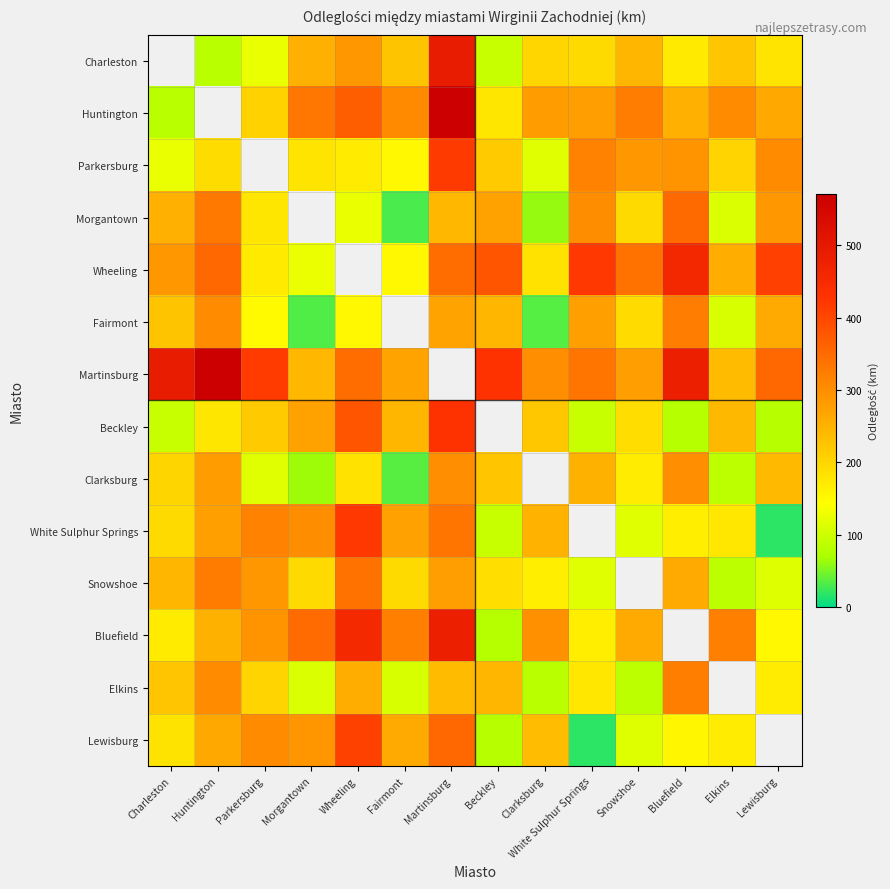

How many data points in Snowshoe are less than 245?

7